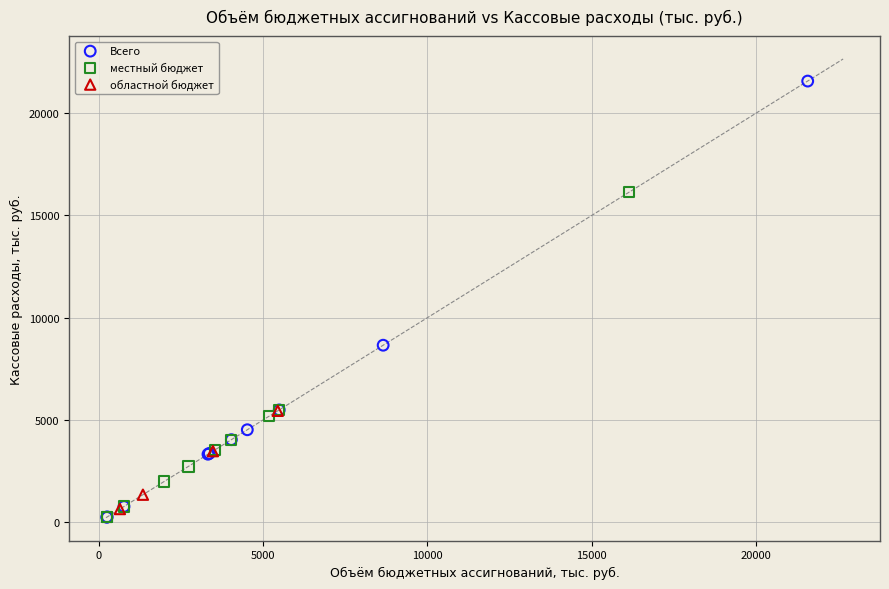

Which series has the widest spread of Y values?

Всего